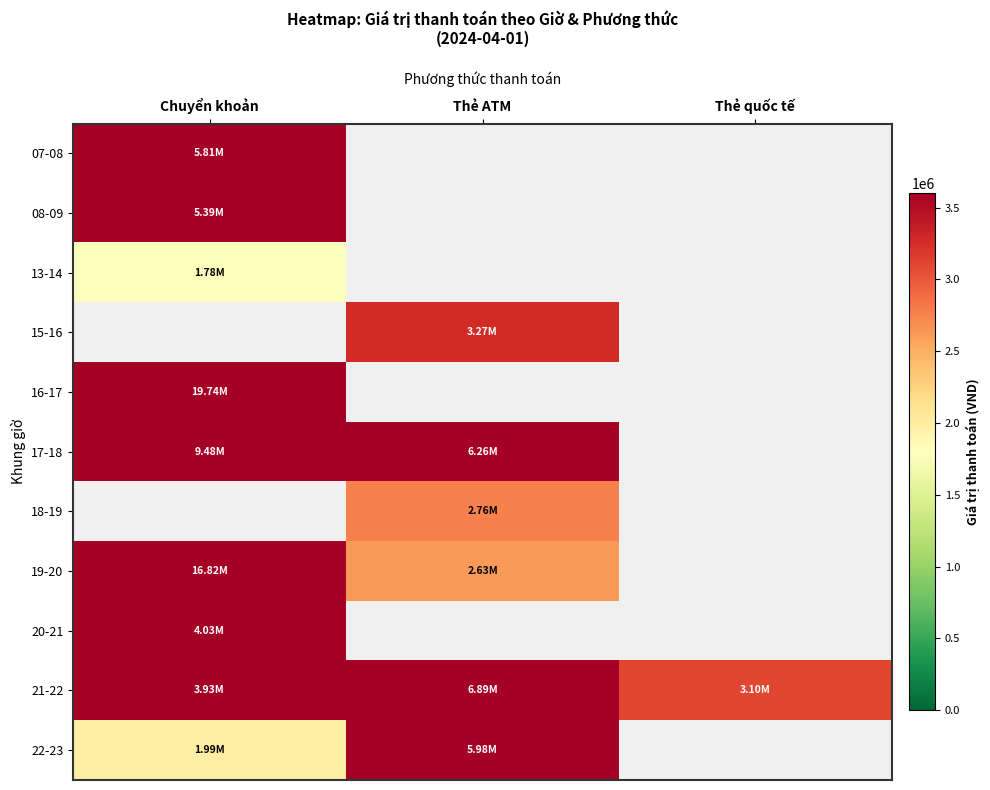

Which series has the largest range (max minus min)?

19-20